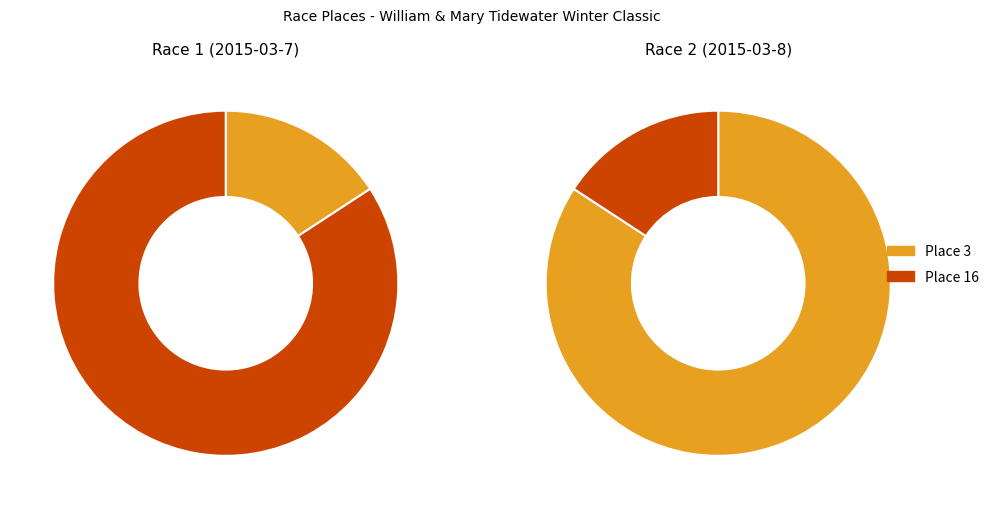

To the nearest percent, what percentage of the pie is Place 16?

16%